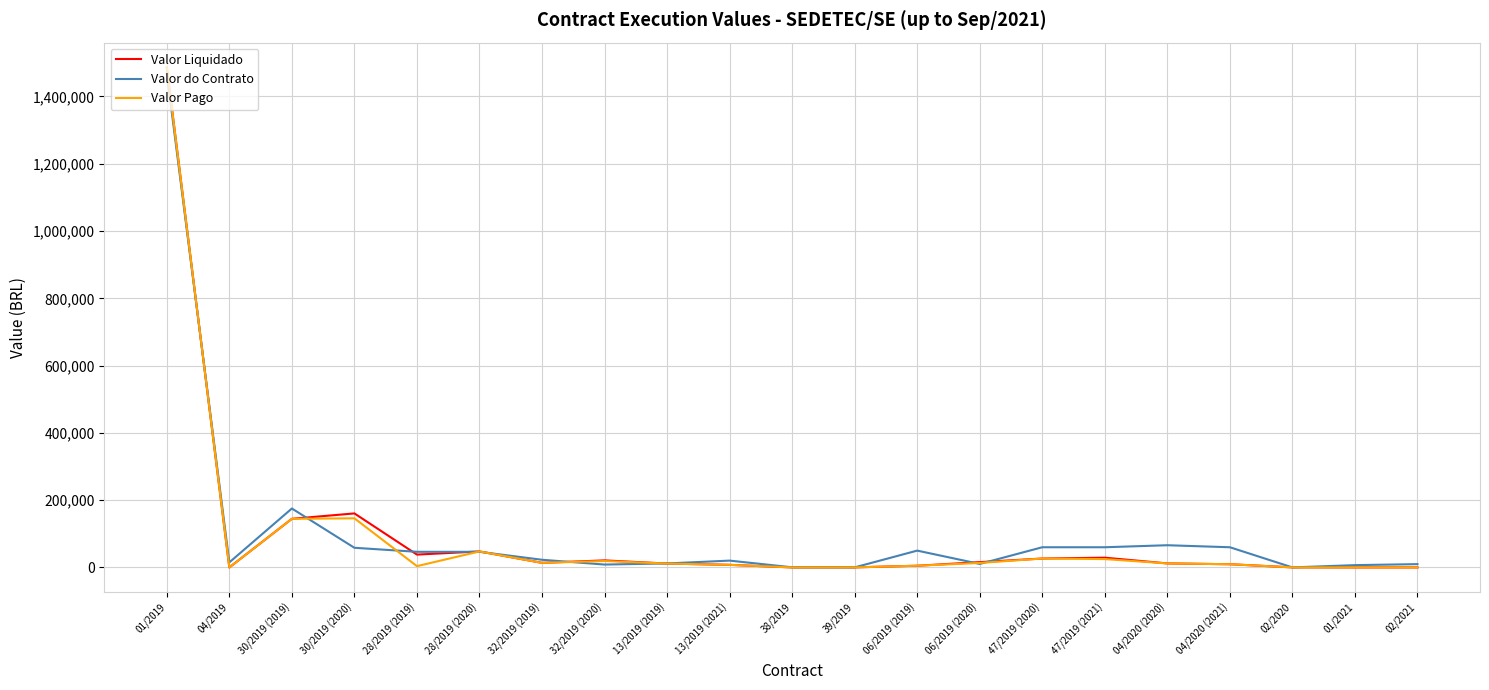

What is the average value of the Valor Liquidado series?

96597.1